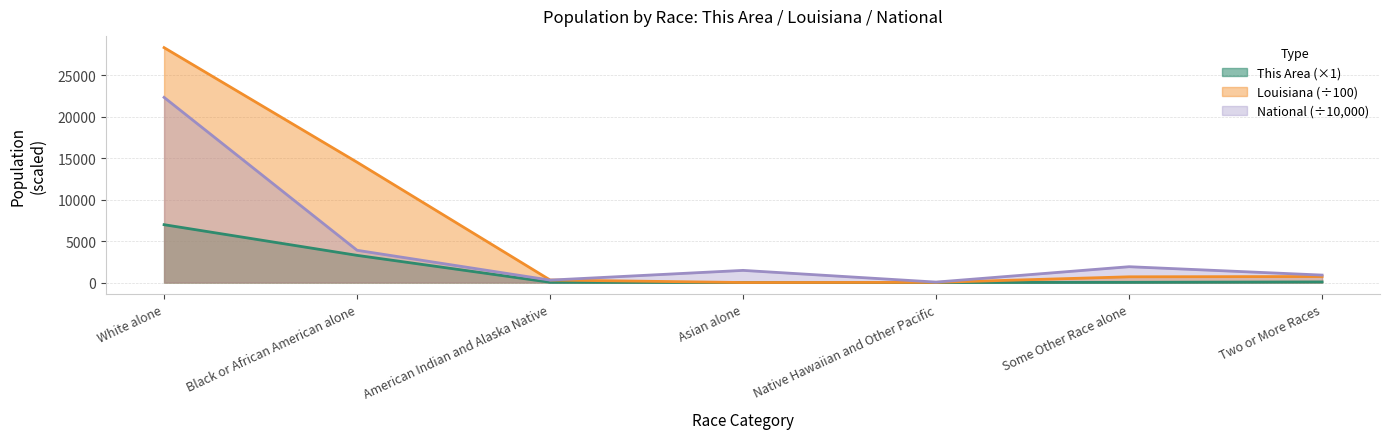

Which label corresponds to the smallest value in the chart?

Native Hawaiian and Other Pacific